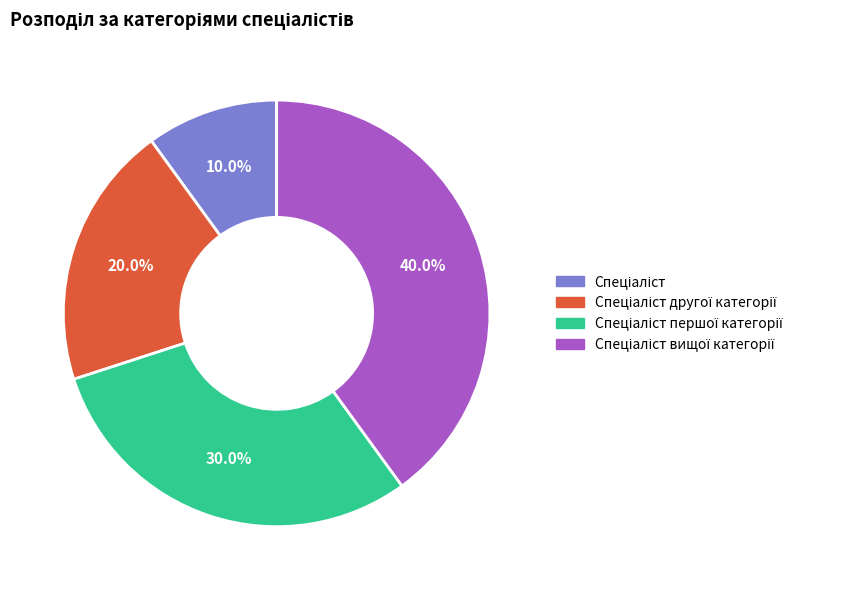

Does any single category account for the majority?

No